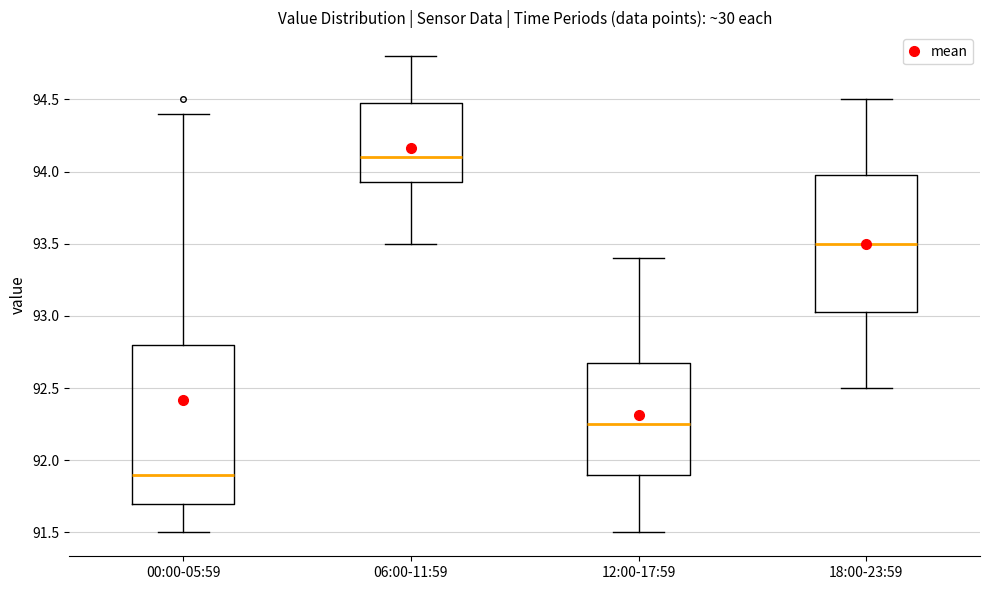

Reading left to right, read every box against the y-axis: the position of its median line, the range the box covers, and the ends of its whiskers. The values are not printed on the chart, so give them approximately, as read against the axis.

00:00-05:59: median 91.90, box 91.70 to 92.80, whiskers 91.50 to 94.40
06:00-11:59: median 94.10, box 93.95 to 94.50, whiskers 93.50 to 94.80
12:00-17:59: median 92.25, box 91.90 to 92.70, whiskers 91.50 to 93.40
18:00-23:59: median 93.50, box 93.05 to 94.00, whiskers 92.50 to 94.50